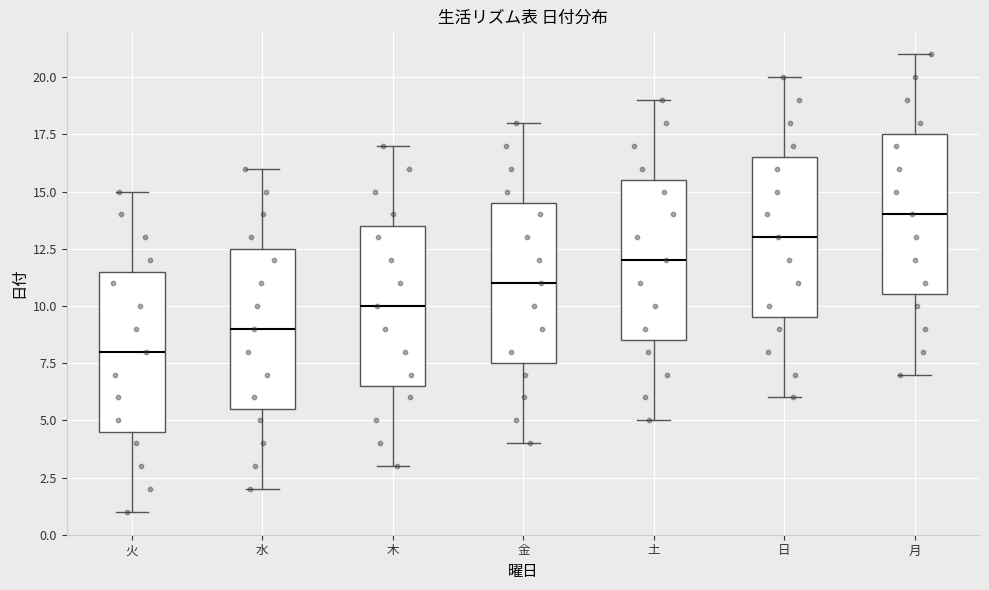

Which box has the lowest median line?

火